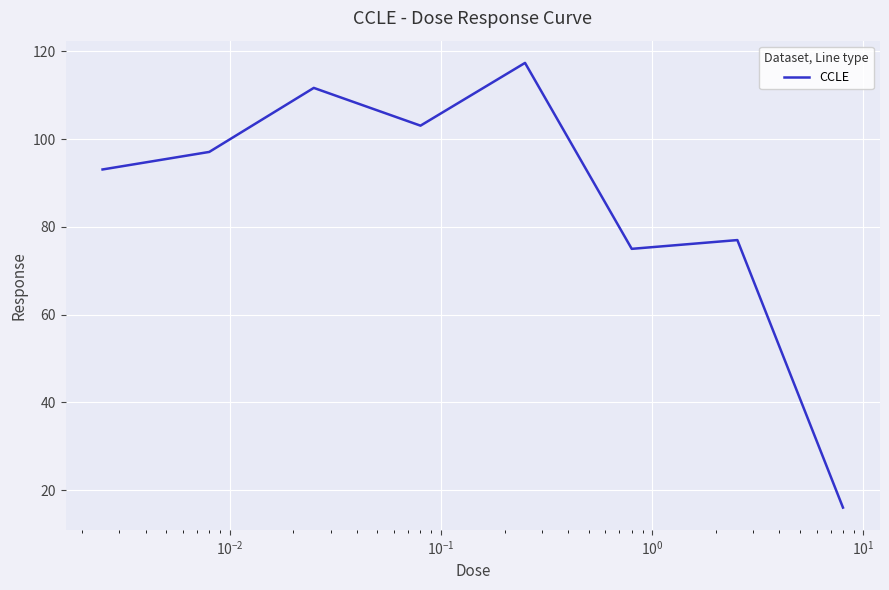

What is the smallest value displayed?

16.0